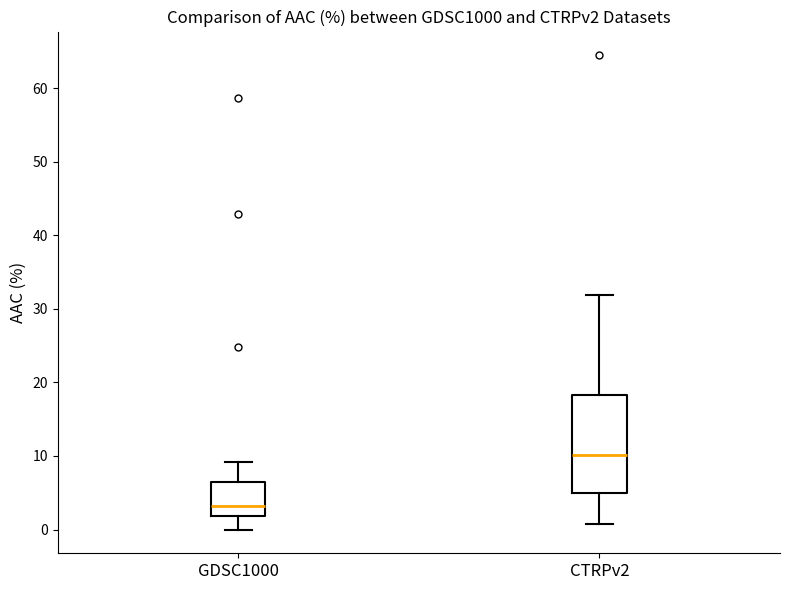

Reading left to right, read every box against the y-axis: the position of its median line, the range the box covers, and the ends of its whiskers. The values are not printed on the chart, so give them approximately, as read against the axis.

GDSC1000: median 3, box 2 to 6, whiskers 0 to 9
CTRPv2: median 10, box 5 to 18, whiskers 1 to 32